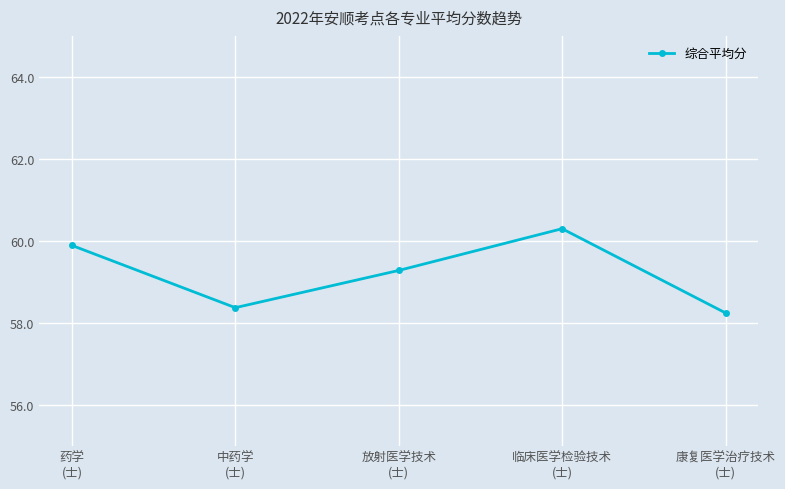

Reading left to right, what are all the values shown in this chart?

药学
(士)=59.9	中药学
(士)=58.4	放射医学技术
(士)=59.3	临床医学检验技术
(士)=60.3	康复医学治疗技术
(士)=58.2